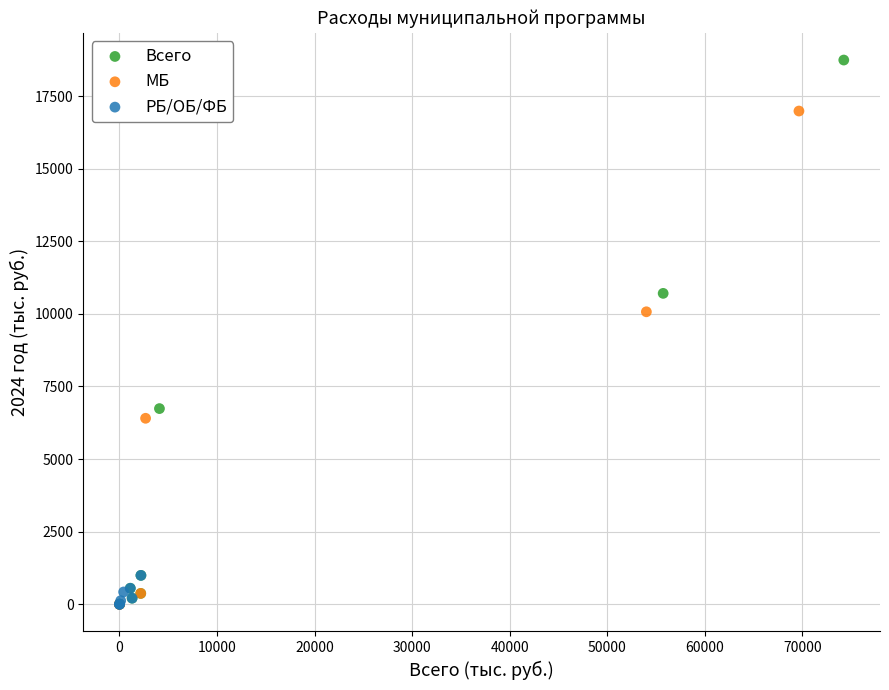

Which series has the widest spread of Y values?

Всего